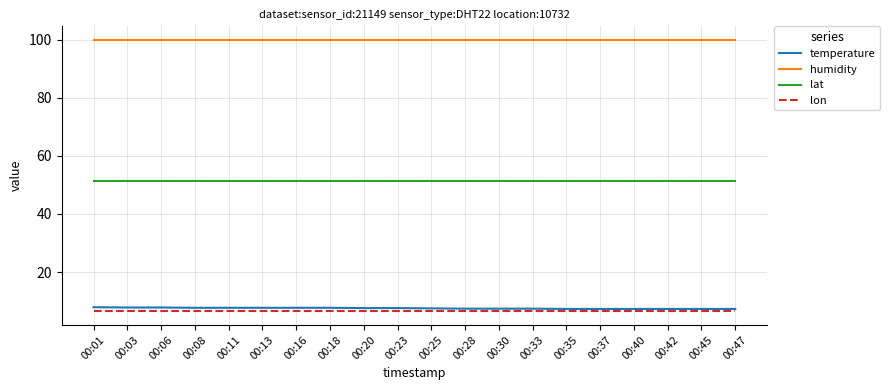

What is the lowest value of the temperature series?

7.3